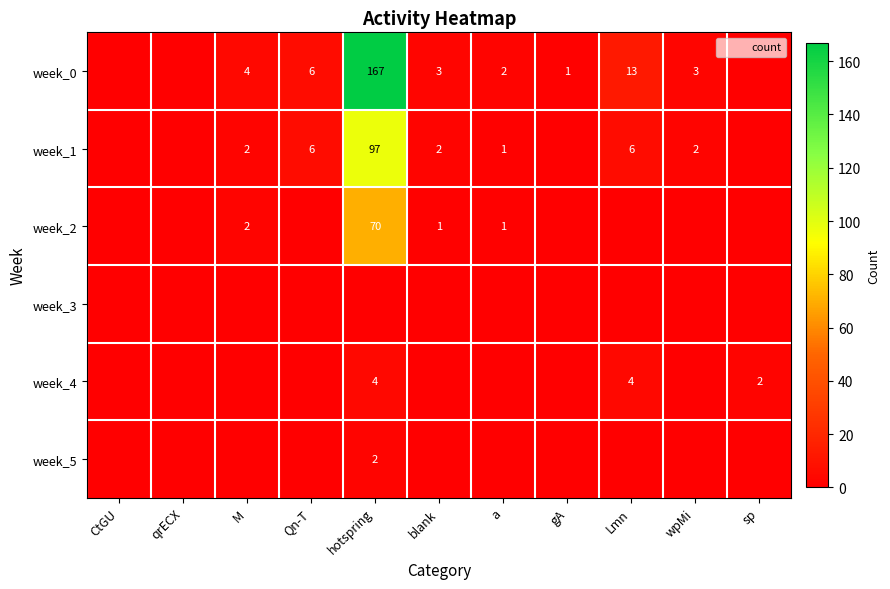

At which label does week_2 reach its minimum?

CtGU